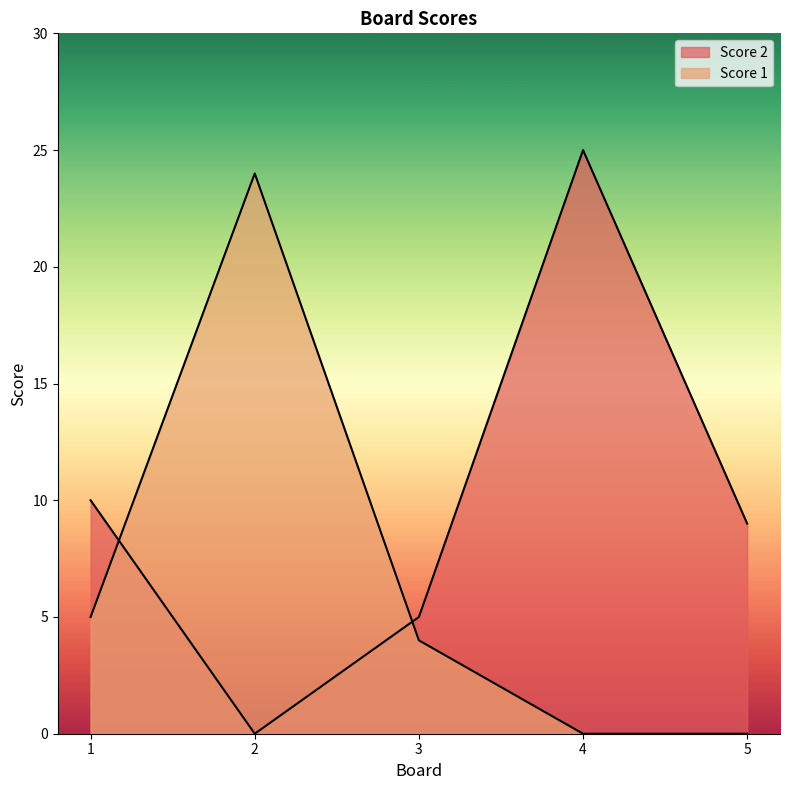

How many intersections are there between Score 1 and Score 2?

2